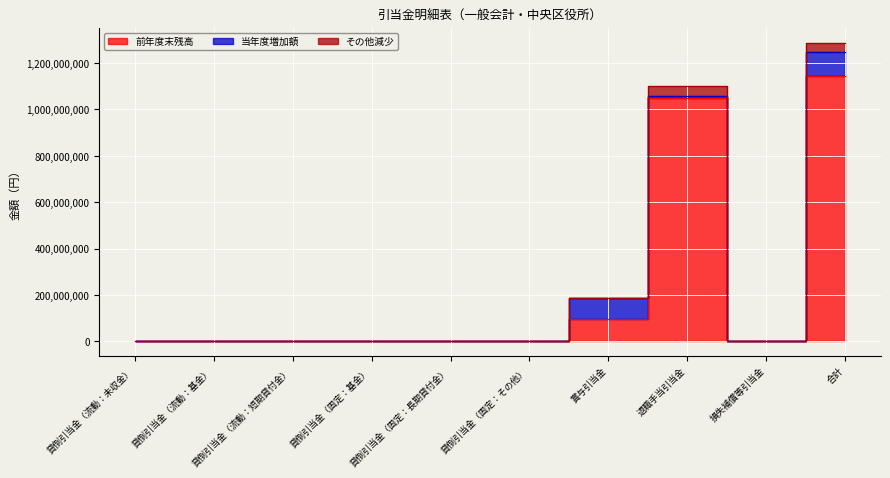

At how many categories does at least one series exceed 625464567?

2